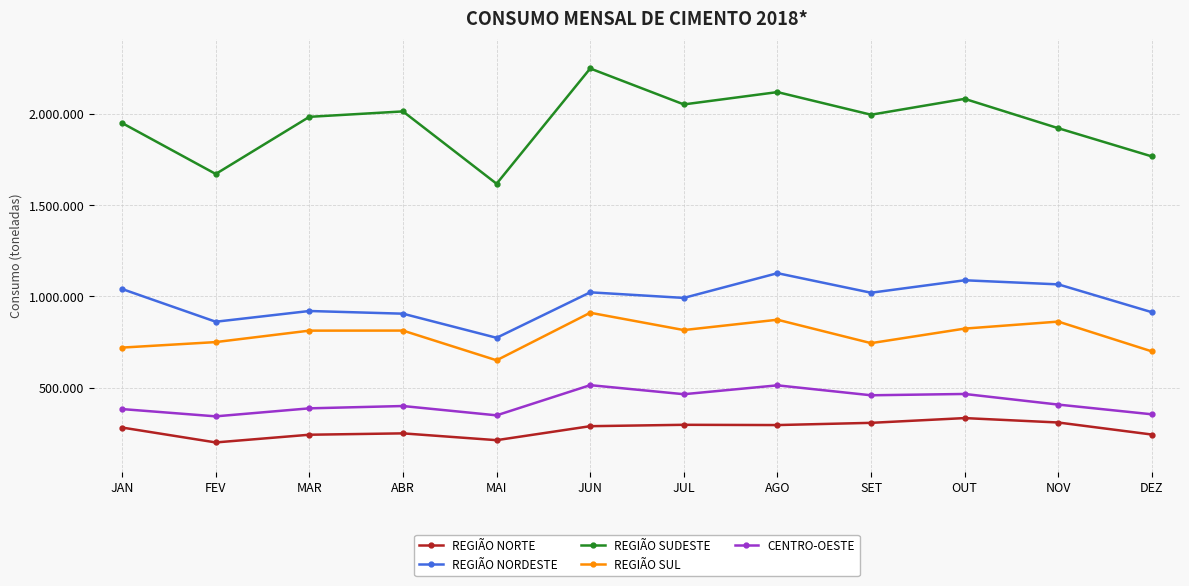

Is it true that CENTRO-OESTE equals 604509 at SET?

False